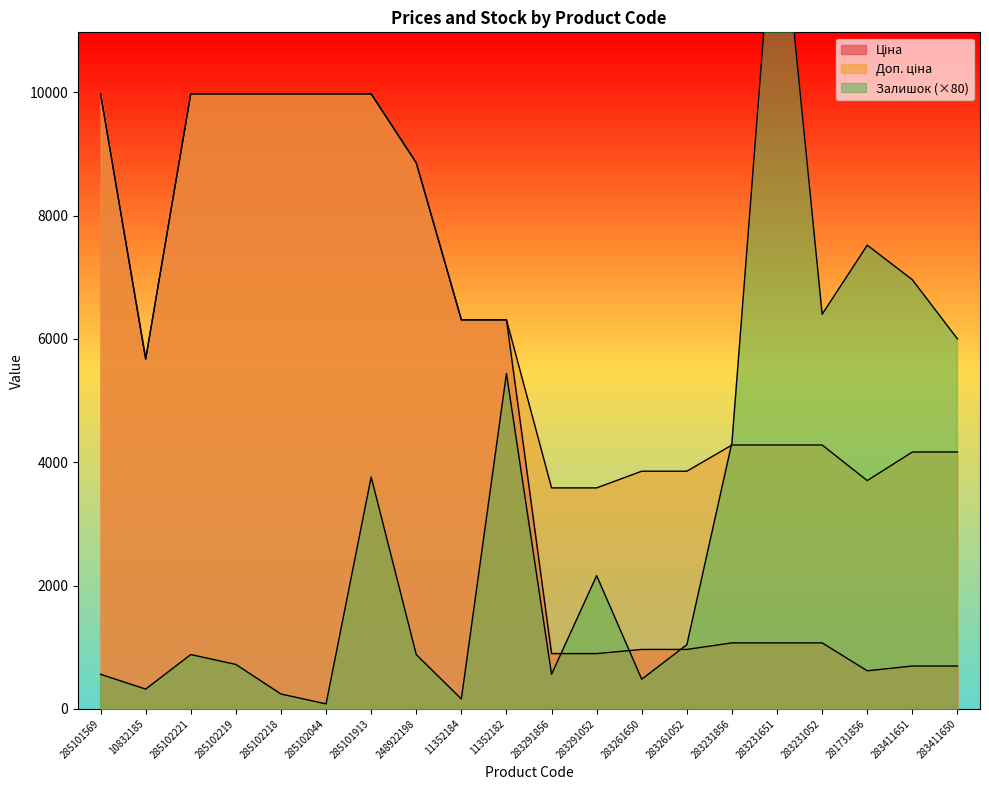

How many data points in Залишок are above 1040?

9